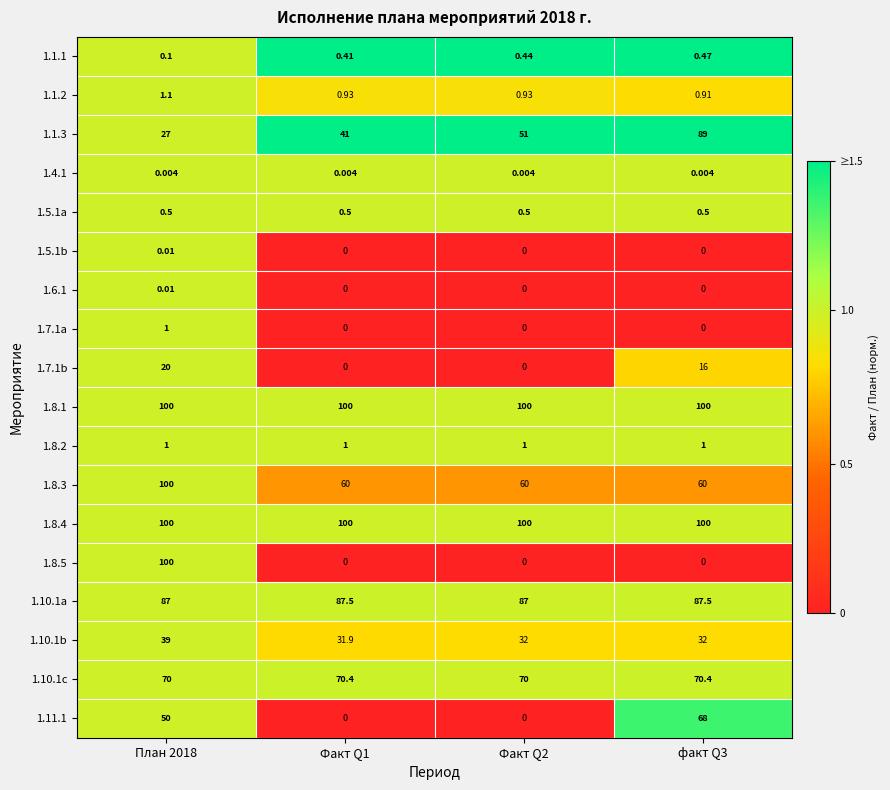

Is the value of 1.8.2 at Факт Q1 greater than the value of 1.5.1a at Факт Q1?

Yes